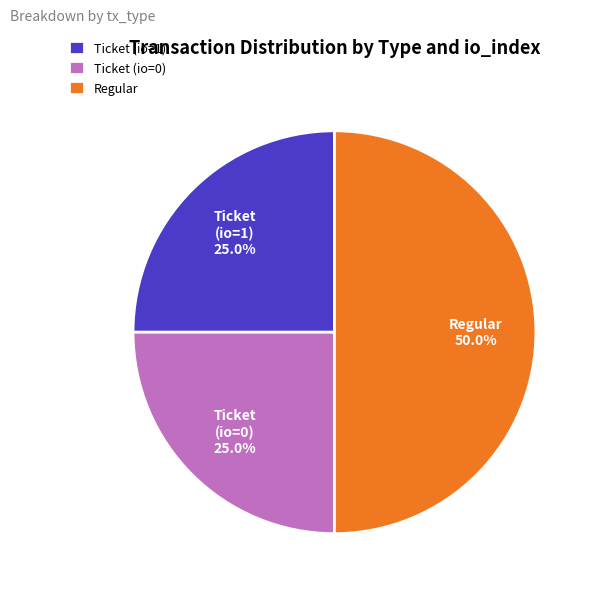

To the nearest percent, what is the difference between the largest and smallest slice percentages?

25%